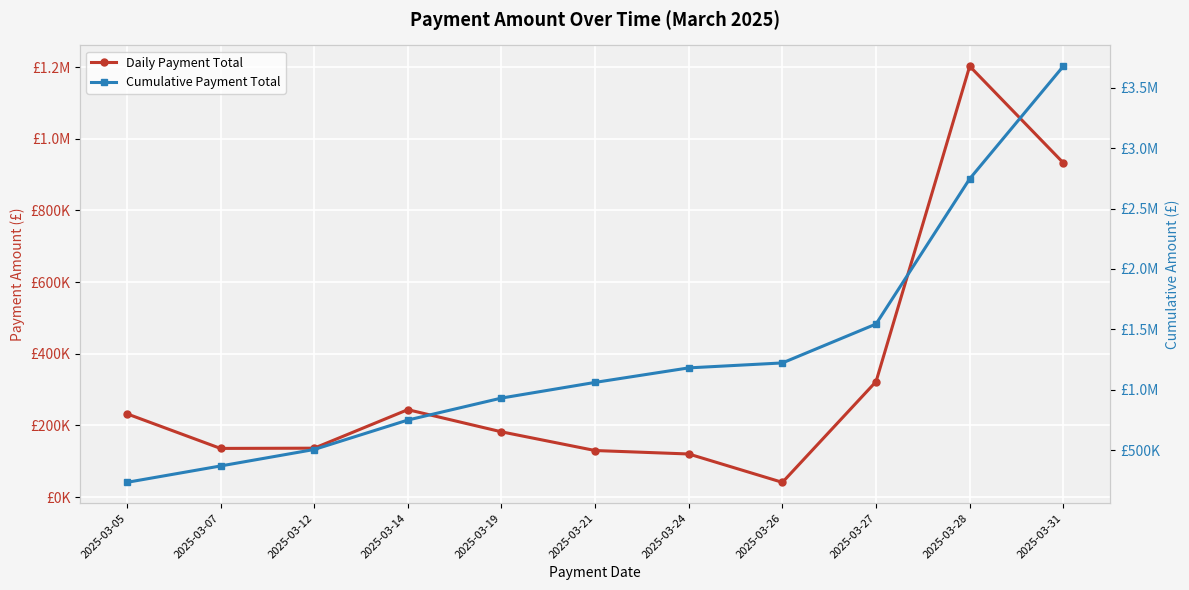

What is the maximum value shown in the chart?

3679471.8